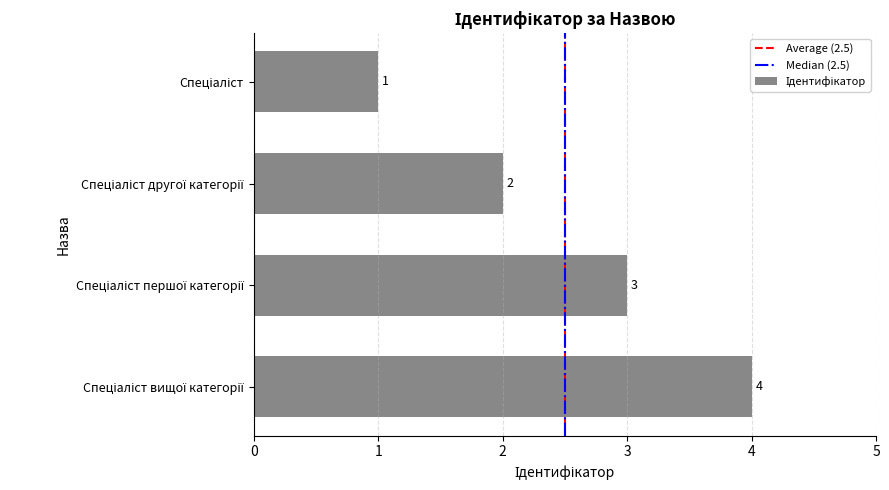

Count the values in the range 2 to 4.

3